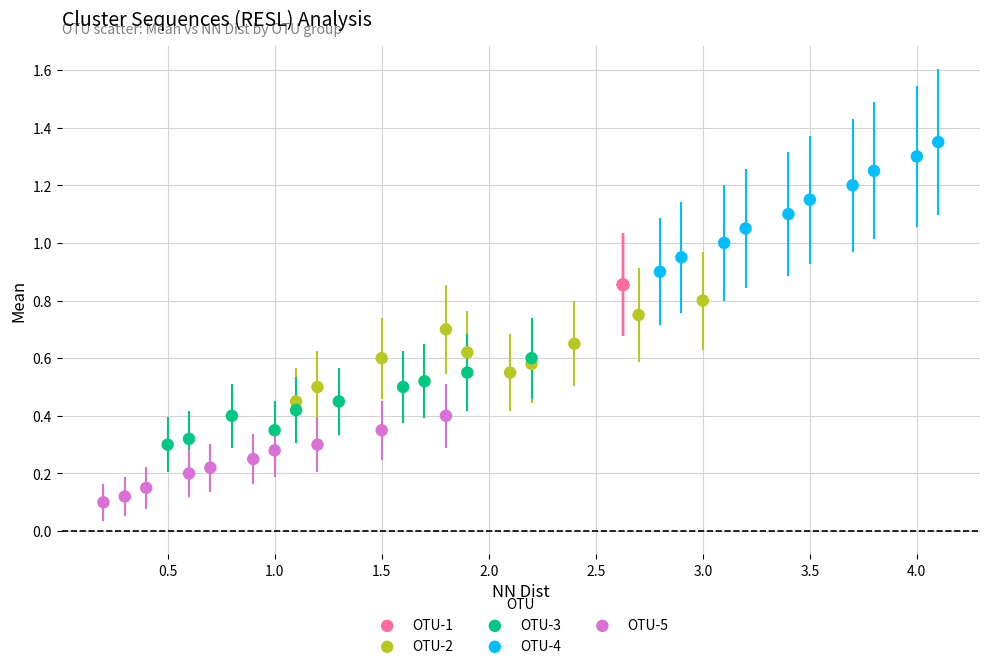

Which series reaches the maximum Y coordinate?

OTU-4